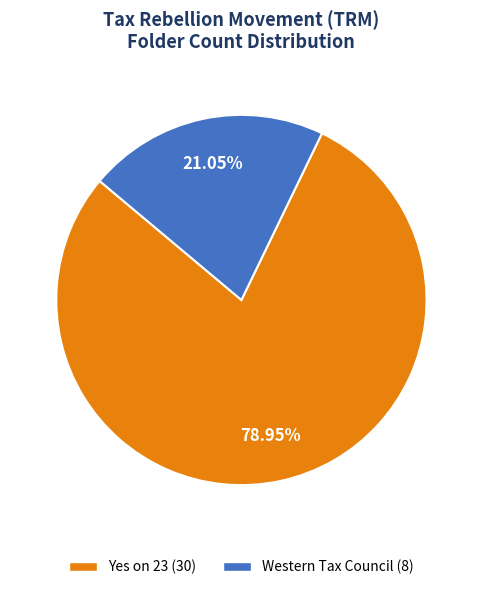

Which slice represents more than half of the pie?

Yes on 23